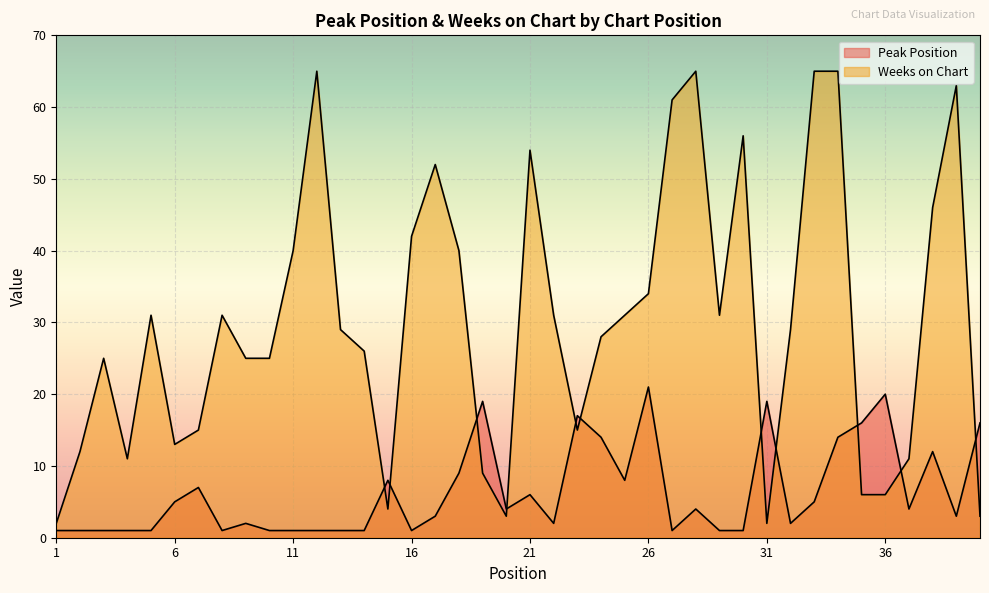

Rank the categories by Weeks on Chart value from lowest to highest.

1, 31, 20, 40, 15, 35, 36, 19, 4, 37, 2, 6, 7, 23, 3, 9, 10, 14, 24, 13, 32, 5, 8, 22, 25, 29, 26, 11, 18, 16, 38, 17, 21, 30, 27, 39, 12, 28, 33, 34